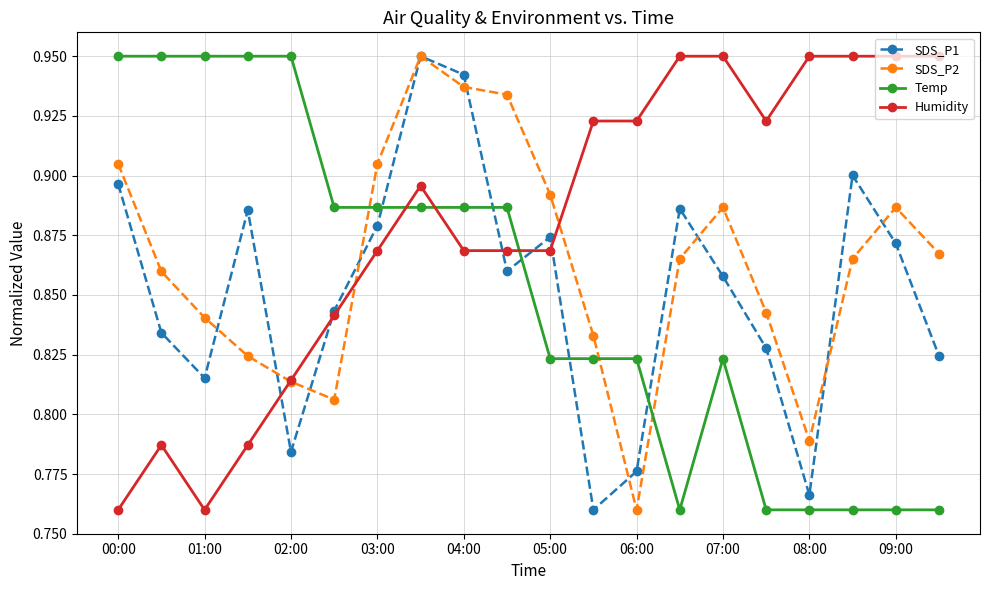

How many interior local valleys does the SDS_P1 series have?

5